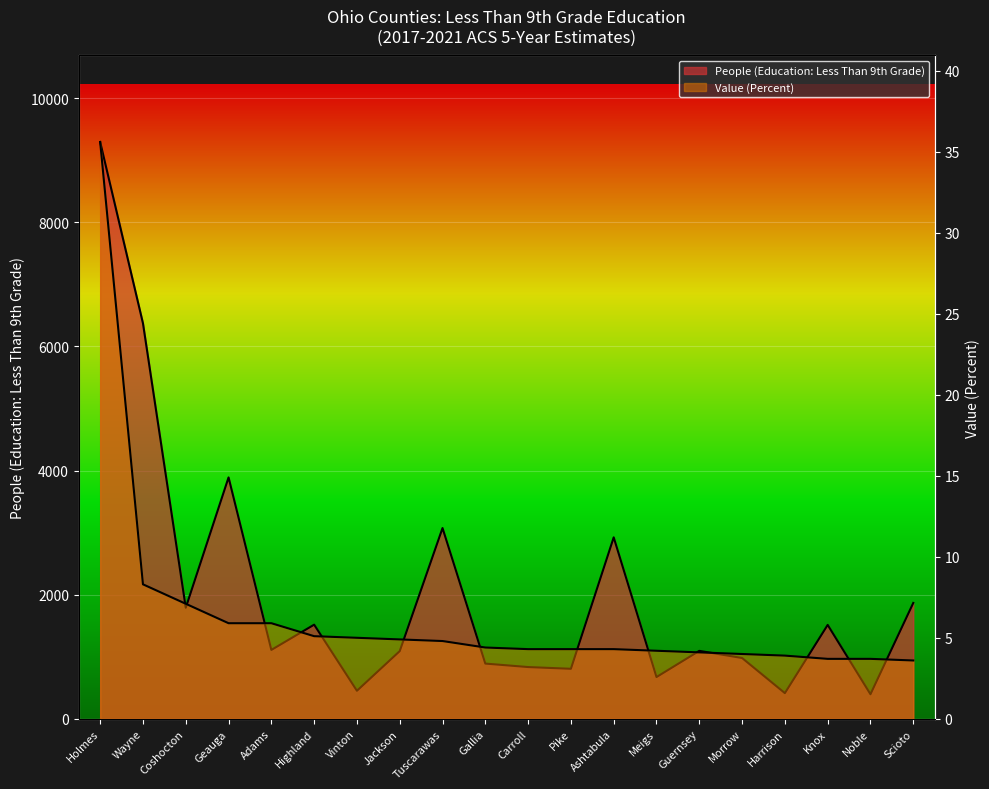

True or false: People (Education: Less Than 9th Grade) and Value (Percent) intersect in this chart.

False